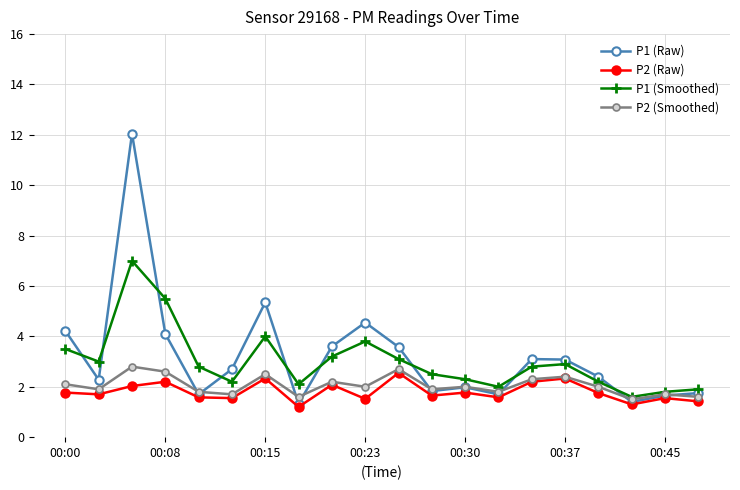

Which series has the largest range (max minus min)?

P1 (Raw)